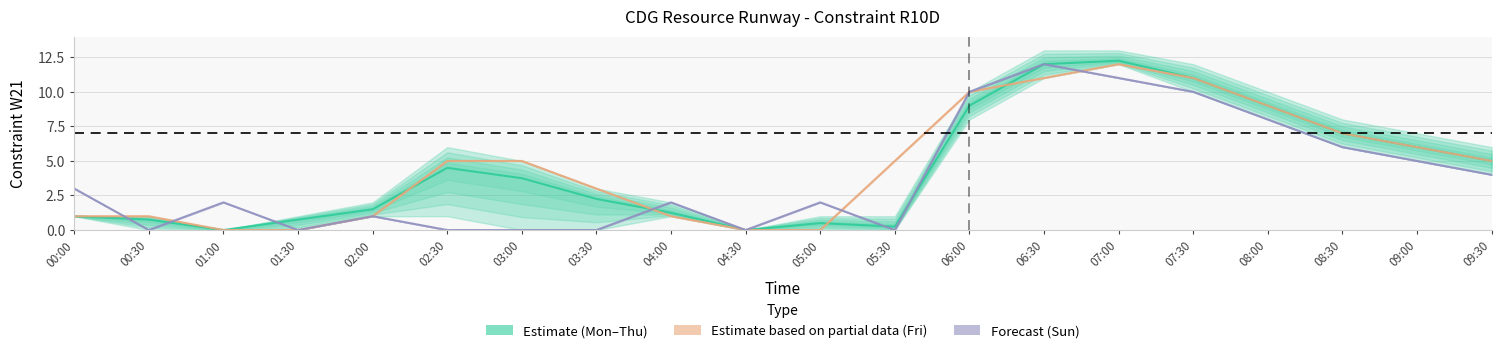

List the series in order of their overall mean, lowest first.

Sunday, Tuesday, Friday